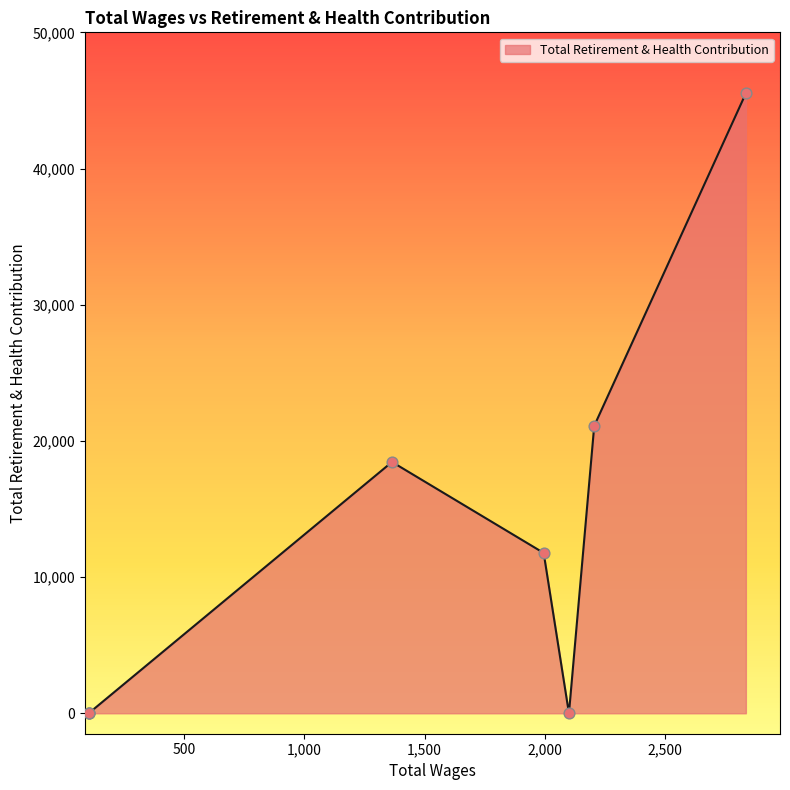

Between 2205.0 and 2100.0, which is larger?

2205.0